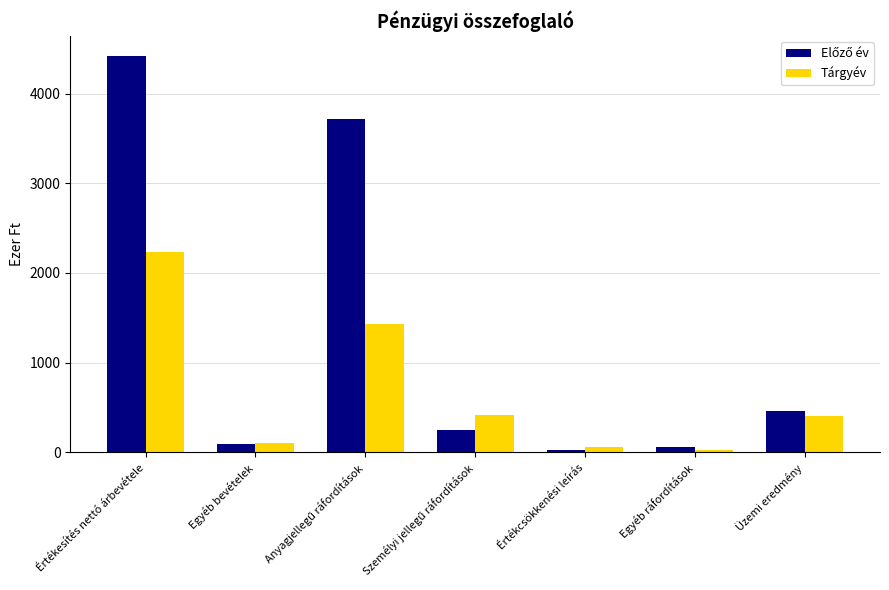

What is the maximum value for Tárgyév?

2237.1